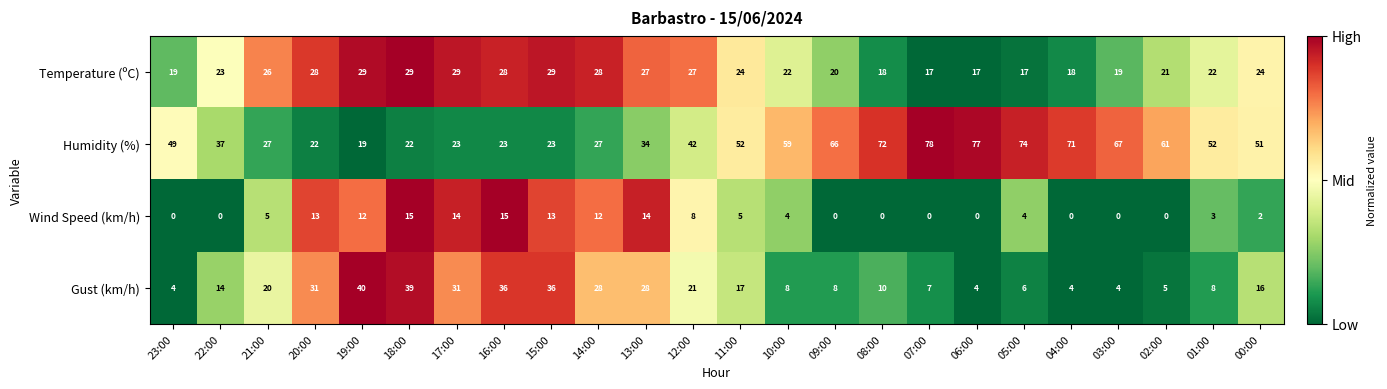

What is the lowest value of the Humidity (%) series?

19